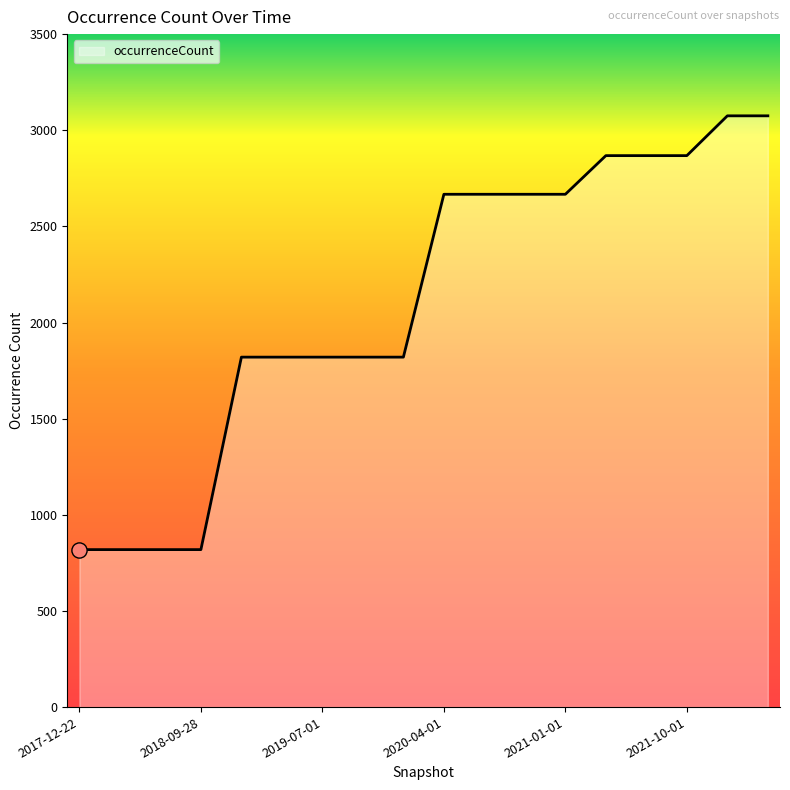

What is the difference between the maximum and minimum values?

2256